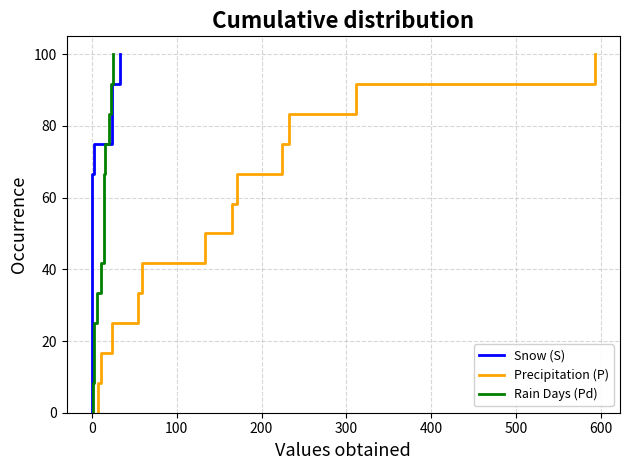

The Precipitation (P) series shows 25.8 at 10. True or false?

False